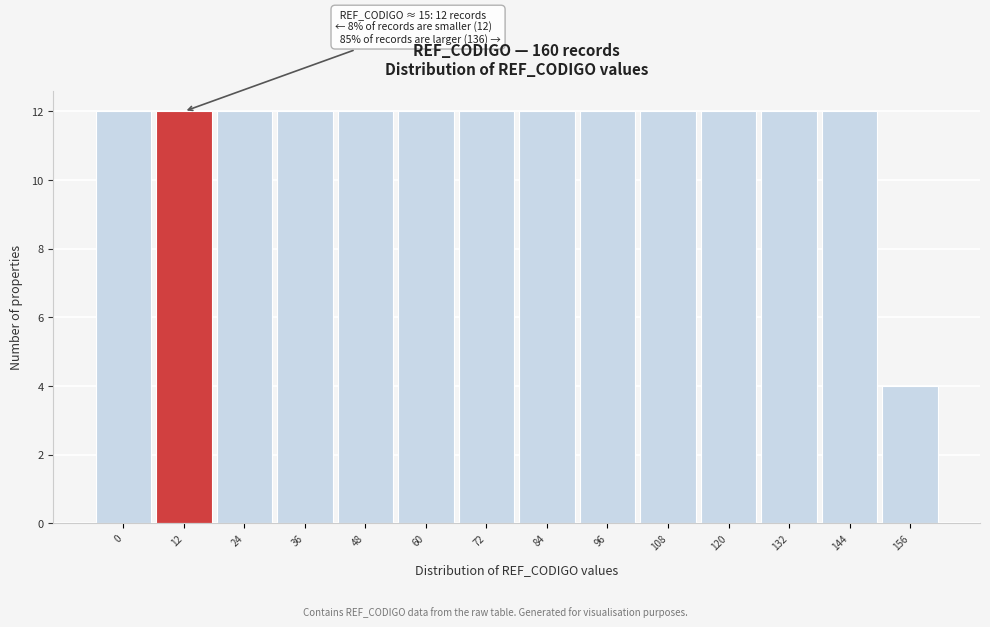

Reading left to right, what are all the values shown in this chart?

12	12	12	12	12	12	12	12	12	12	12	12	12	4